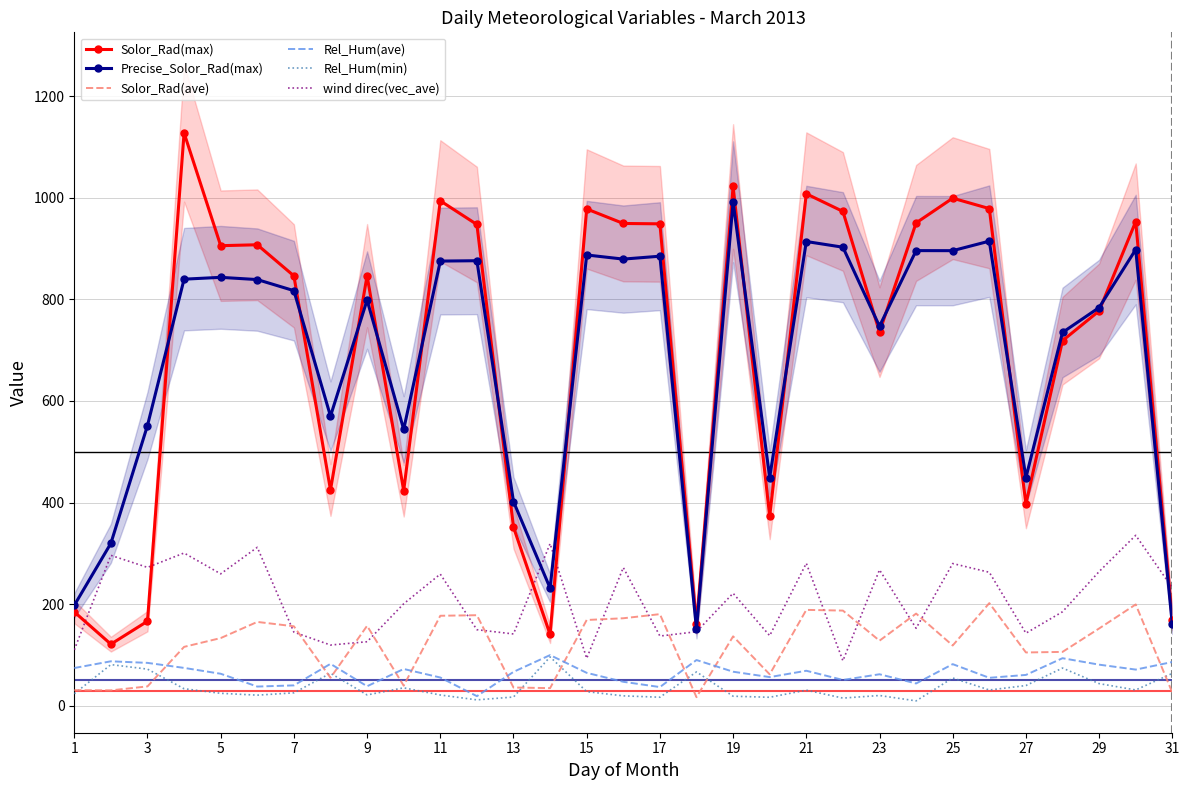

True or false: Rel_Hum(min) and wind direc(vec_ave) intersect in this chart.

False